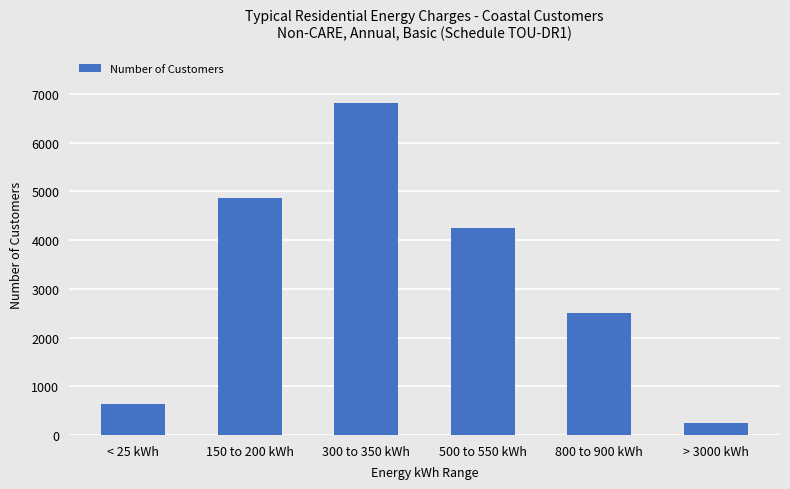

How many bars are there in total?

6